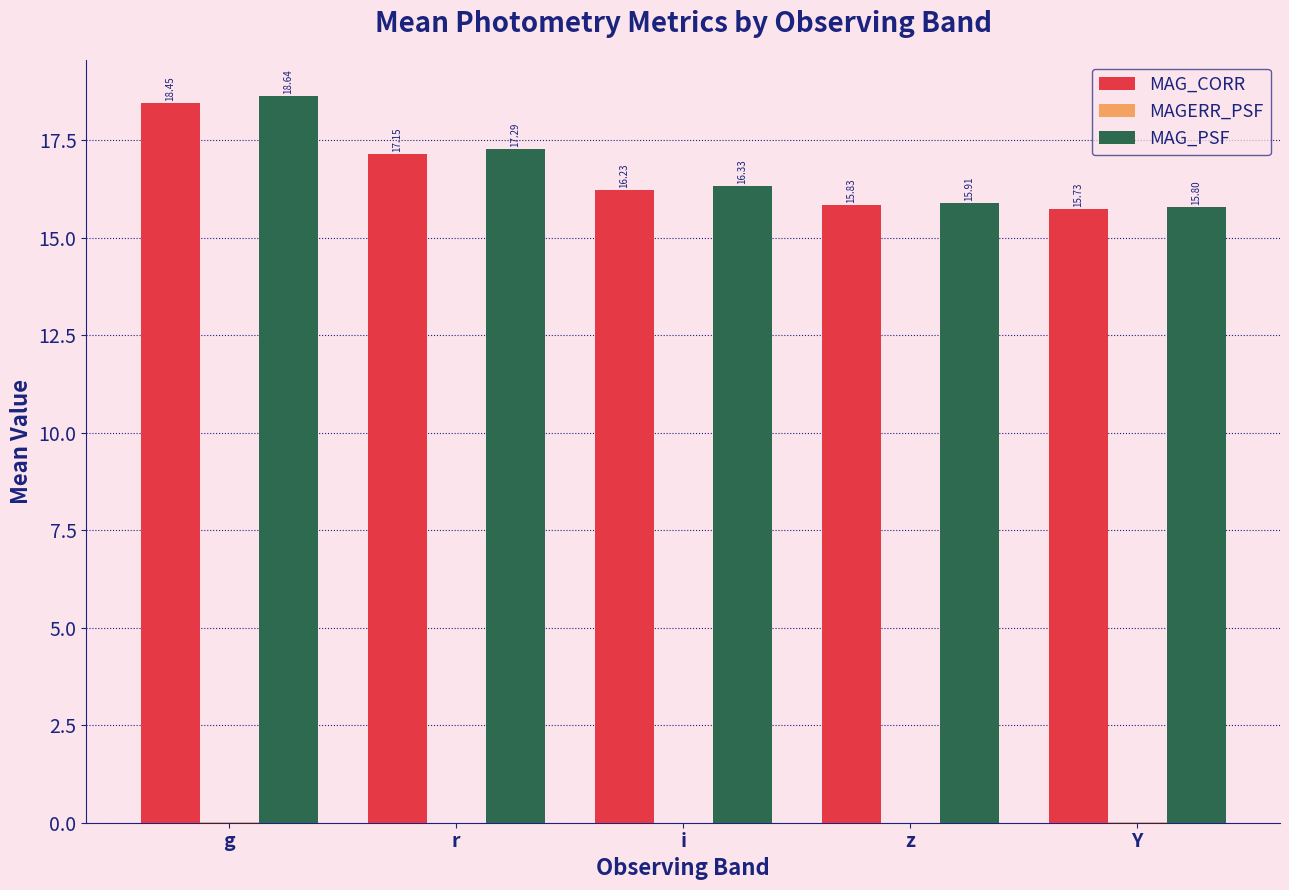

Are the bars horizontal?

No